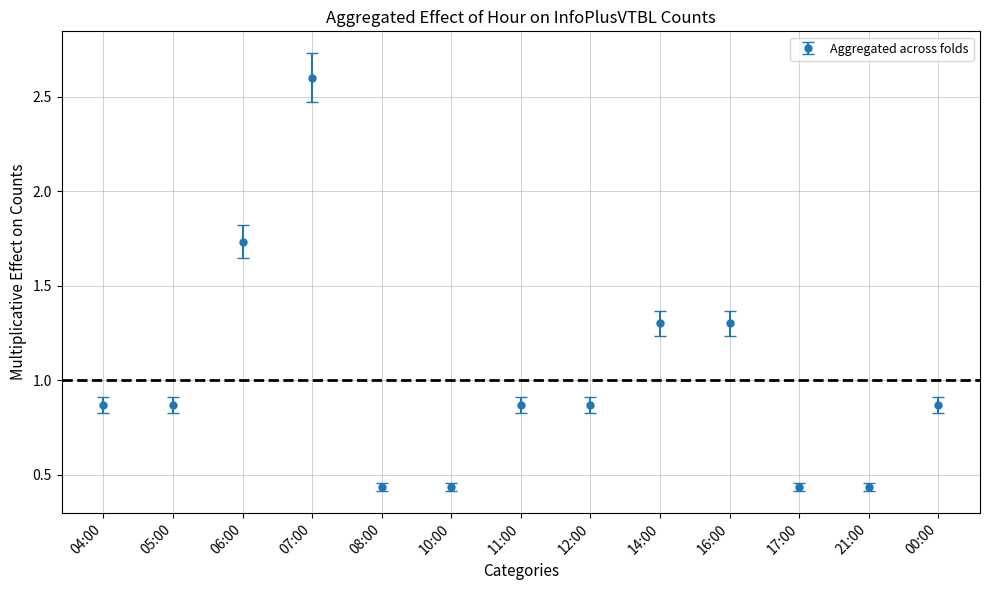

True or false: the data shows 0.6 at 21:00.

False